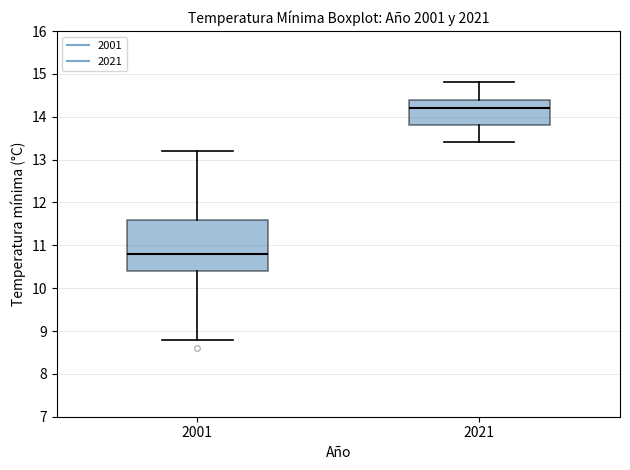

Where does the lower whisker of the box at x = 2001 end on the y-axis? The values are not printed on the chart, so give them approximately, as read against the axis.

8.8